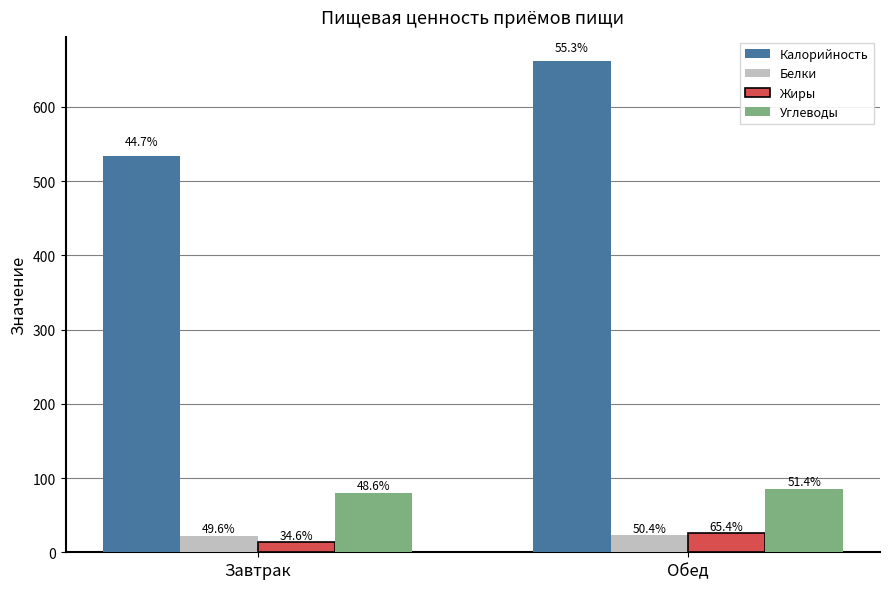

What is the minimum value shown in the chart?

13.5